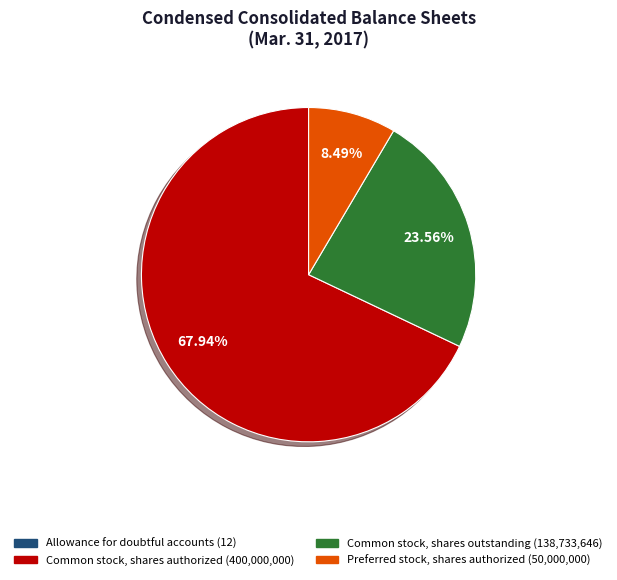

What percentage is the Common stock, shares outstanding slice, to the nearest percent?

24%